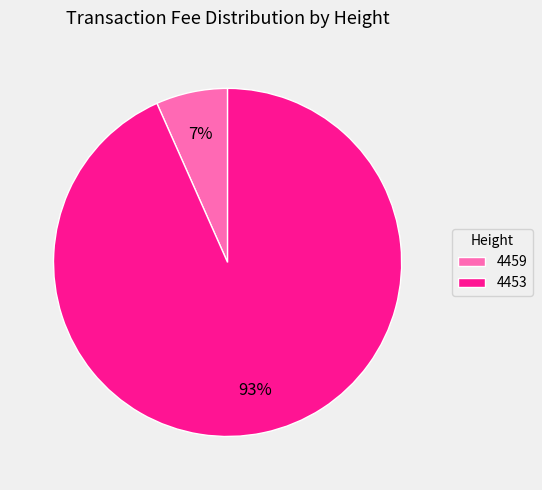

How many slices are in this pie chart?

2